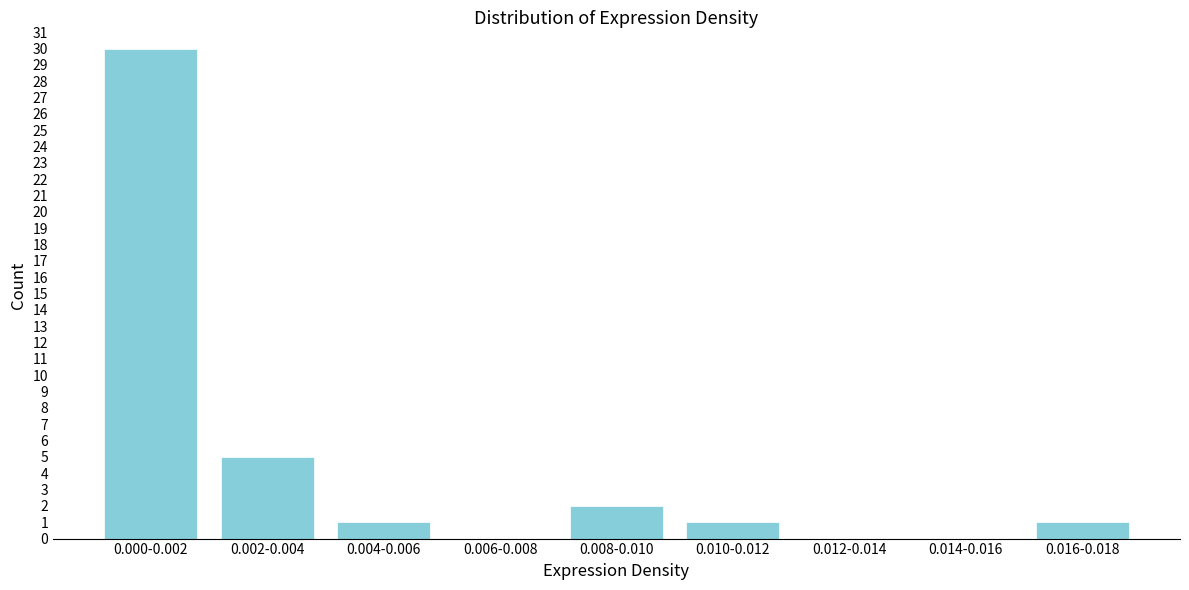

Reading right to left, what are all the values shown in this chart?

0.016-0.018=1	0.014-0.016=0	0.012-0.014=0	0.010-0.012=1	0.008-0.010=2	0.006-0.008=0	0.004-0.006=1	0.002-0.004=5	0.000-0.002=30